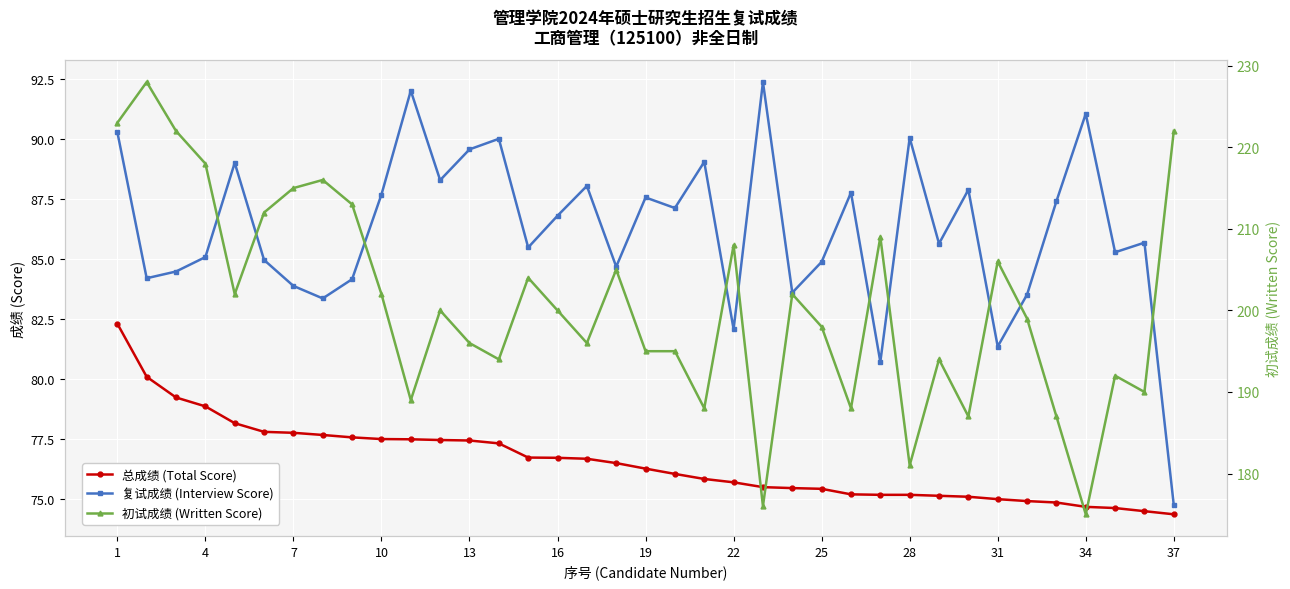

How many lines are shown in the chart?

3